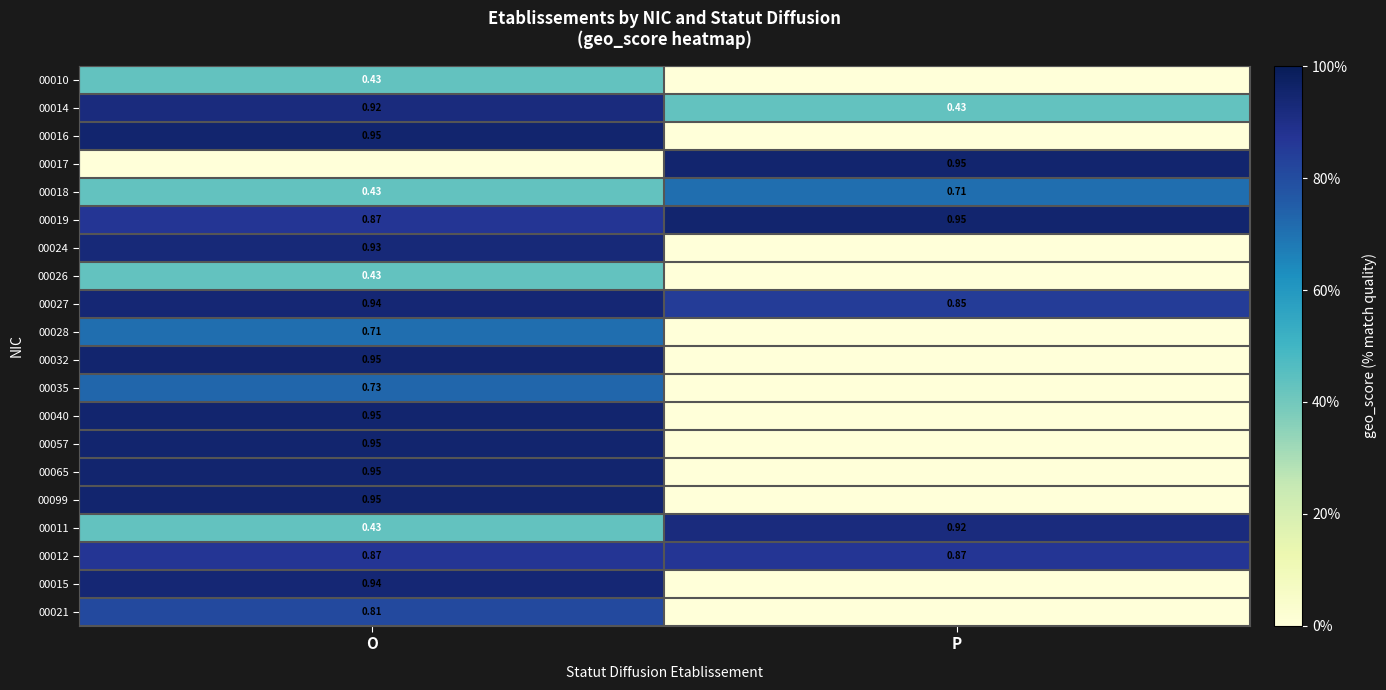

Rank the categories by 00027 value from lowest to highest.

P, O